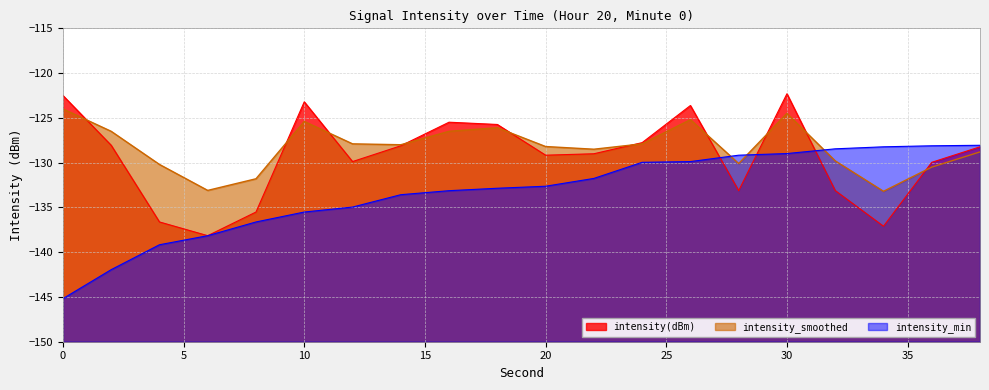

What is the sum of the intensity_min values at 28 and 22?

-260.9